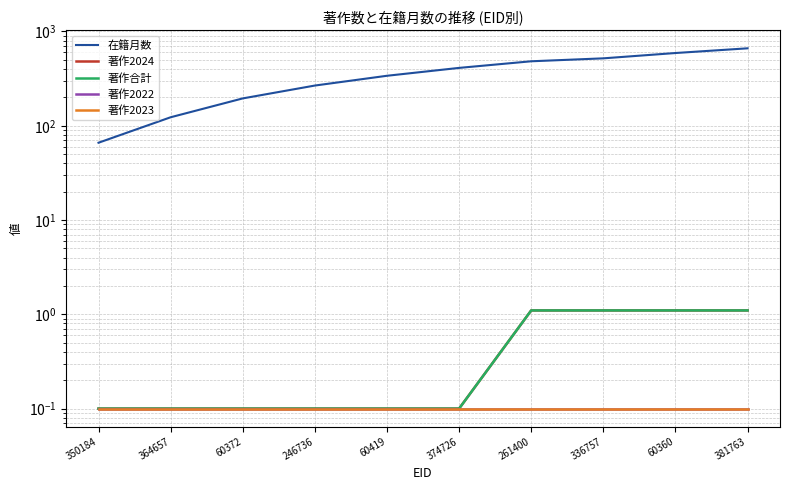

Does the chart display data point markers on the line(s)?

No